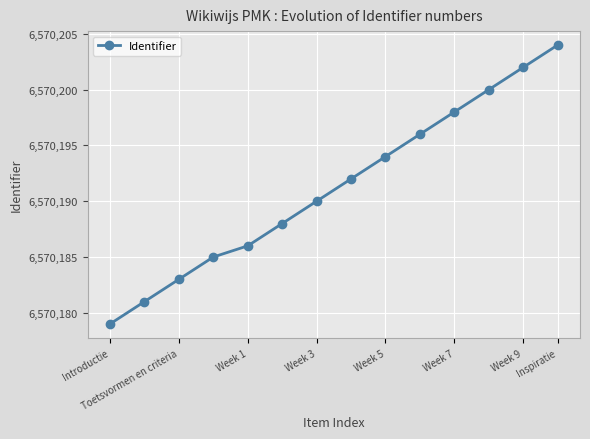

What is the sum of all values?

91982678